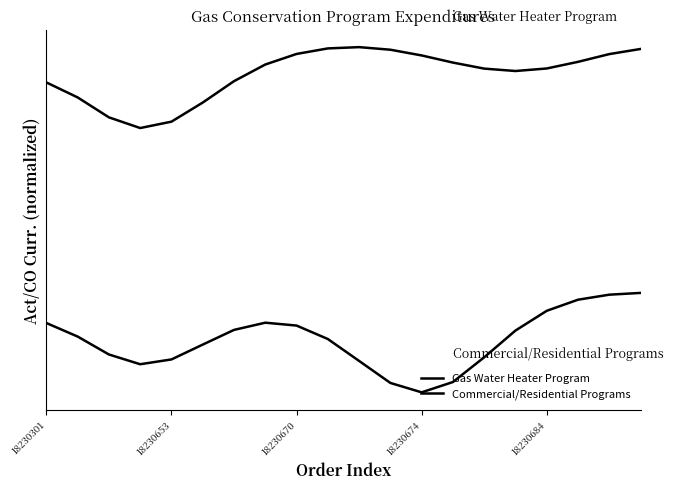

True or false: Commercial/Residential Programs has more than 0 interior local peaks.

True